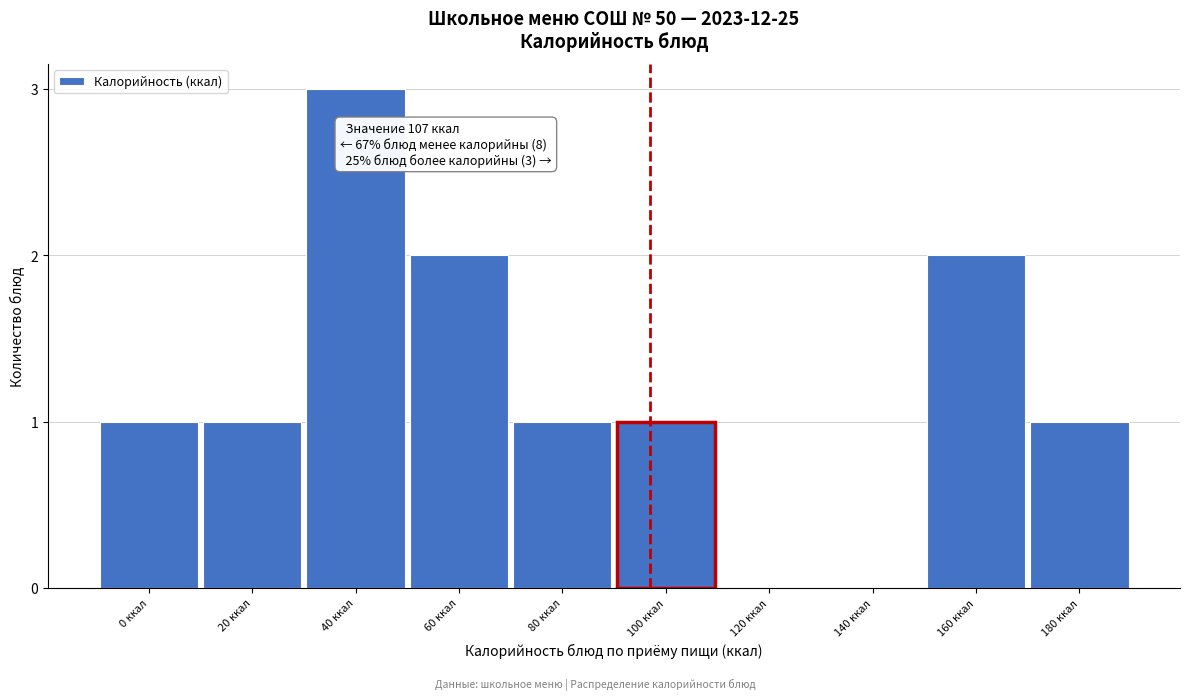

Reading right to left, what are all the values shown in this chart?

180 ккал=1	160 ккал=2	140 ккал=0	120 ккал=0	100 ккал=1	80 ккал=1	60 ккал=2	40 ккал=3	20 ккал=1	0 ккал=1